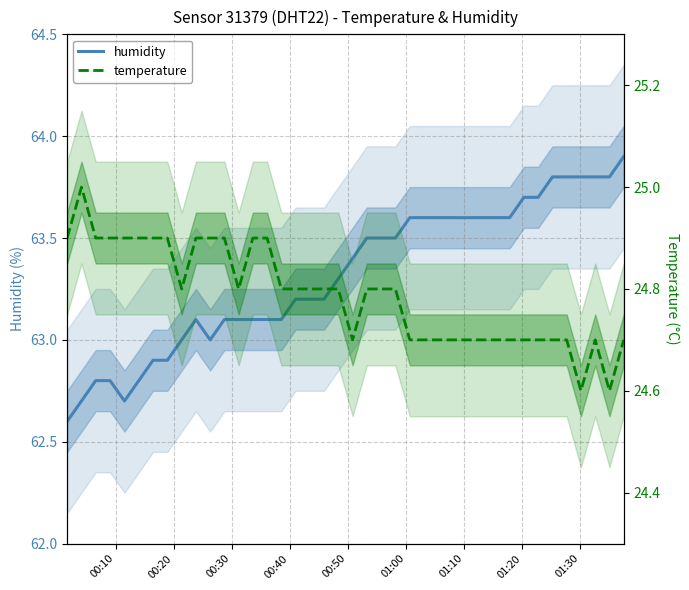

How many lines are shown in the chart?

2